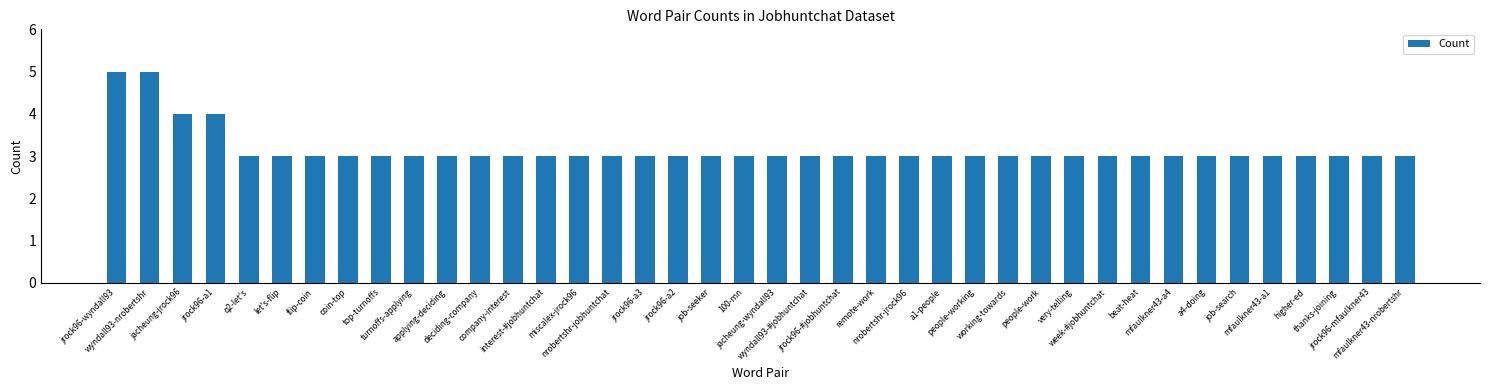

What is the average value?

3